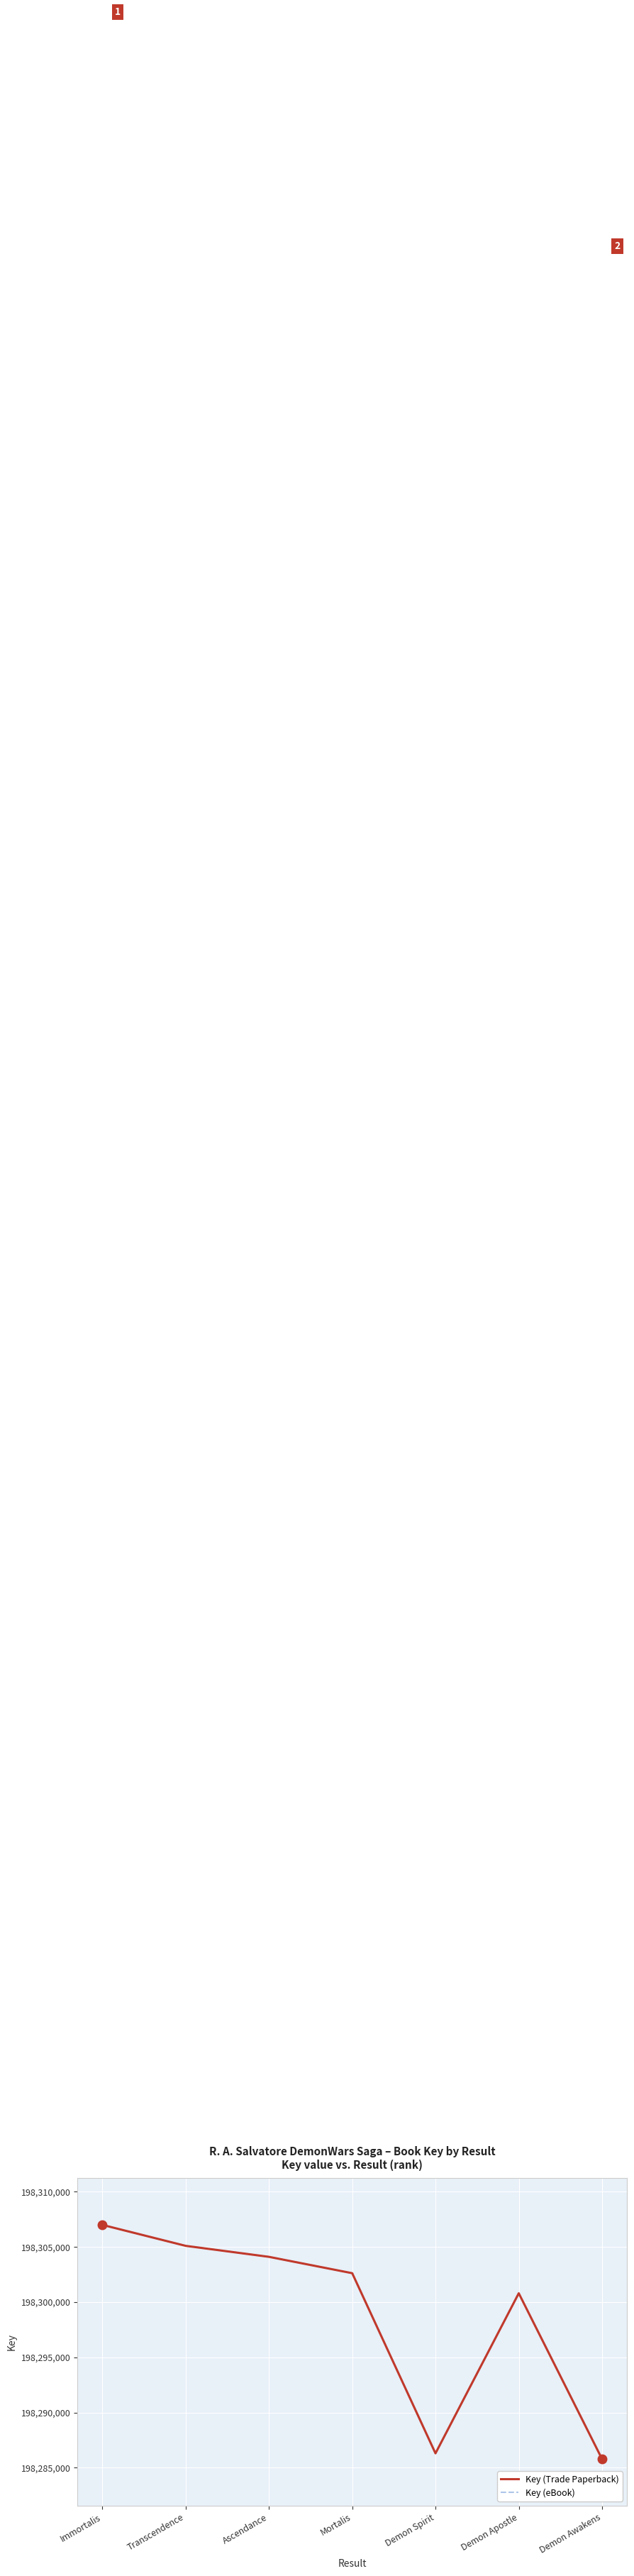

True or false: Key (eBook) and Key (Trade Paperback) cross at least once.

False